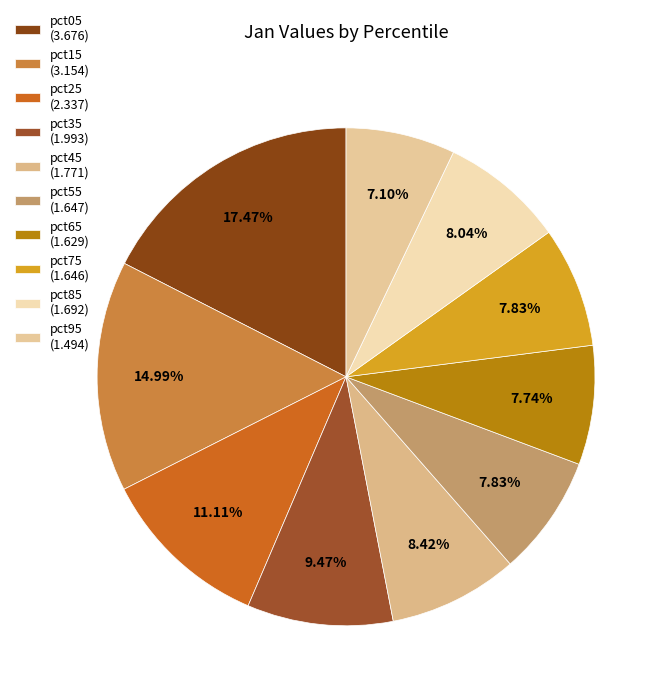

To the nearest percent, what is the combined percentage of pct15 and pct45?

23%